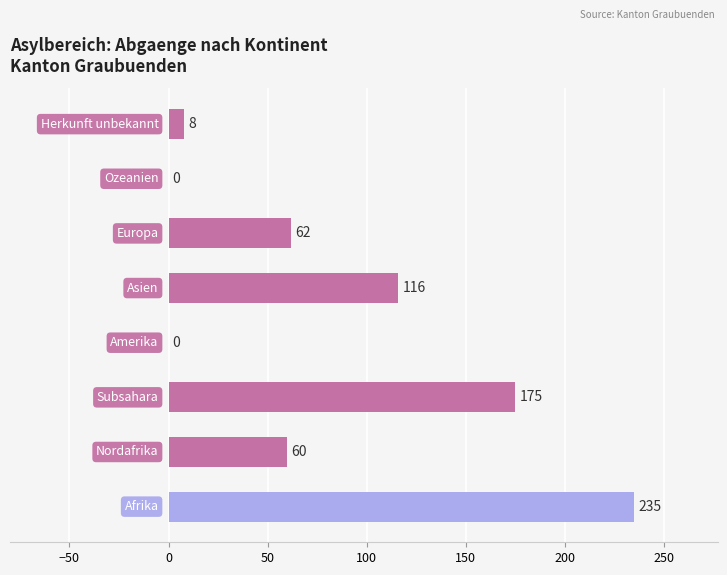

What is the sum of all values?

656